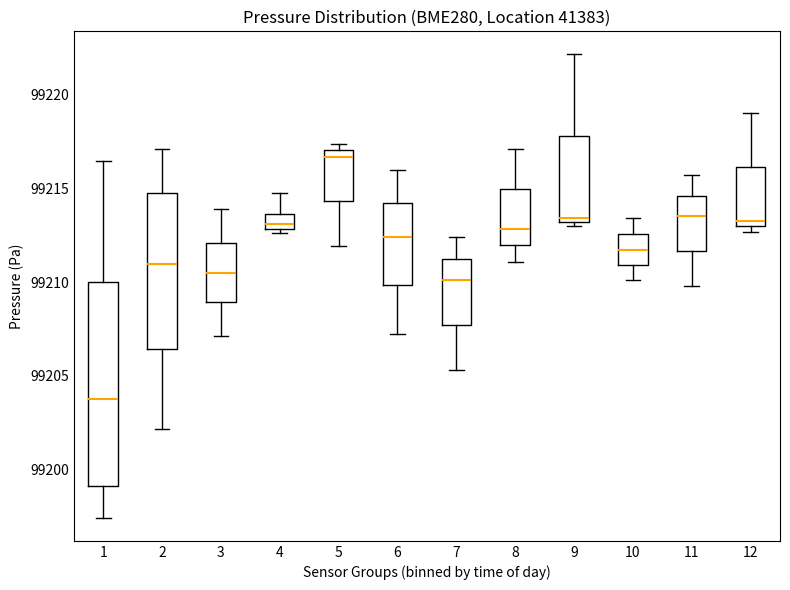

Which box is the tallest, from its lower edge to its upper edge?

1